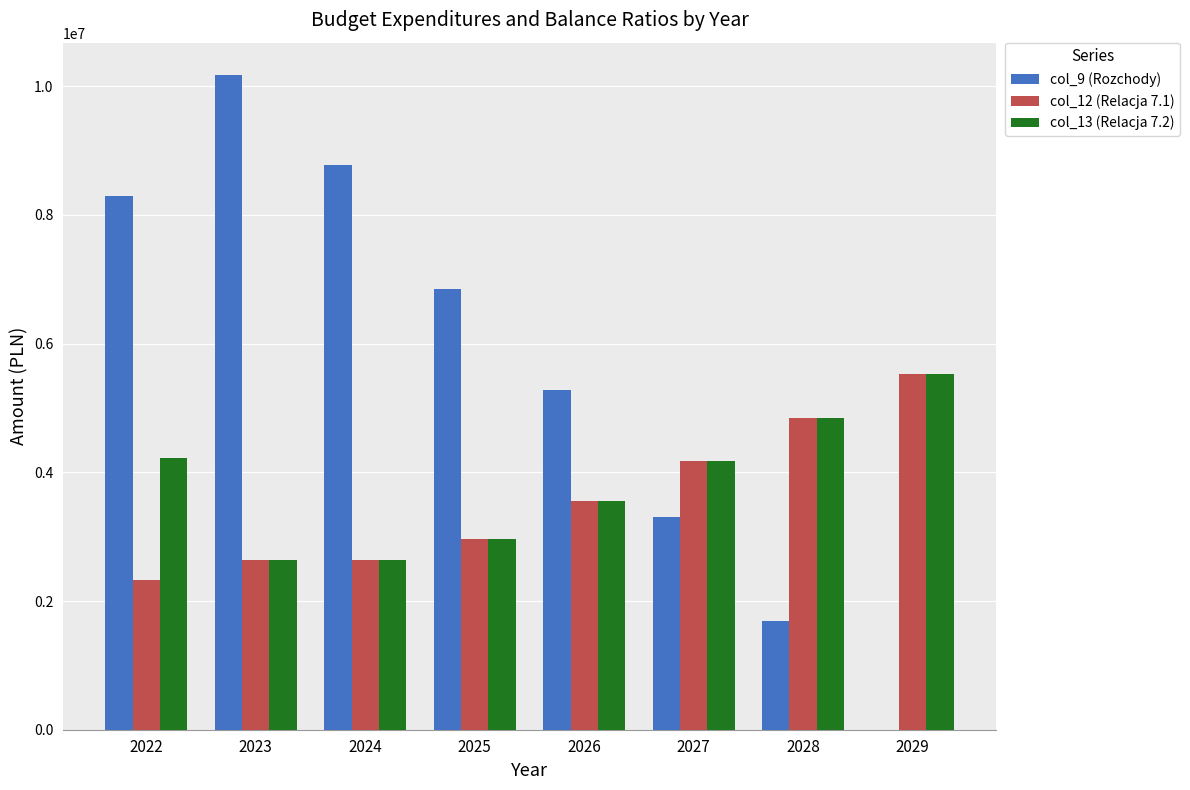

Which series changed the most between 2023 and 2025?

col_9 (Rozchody)